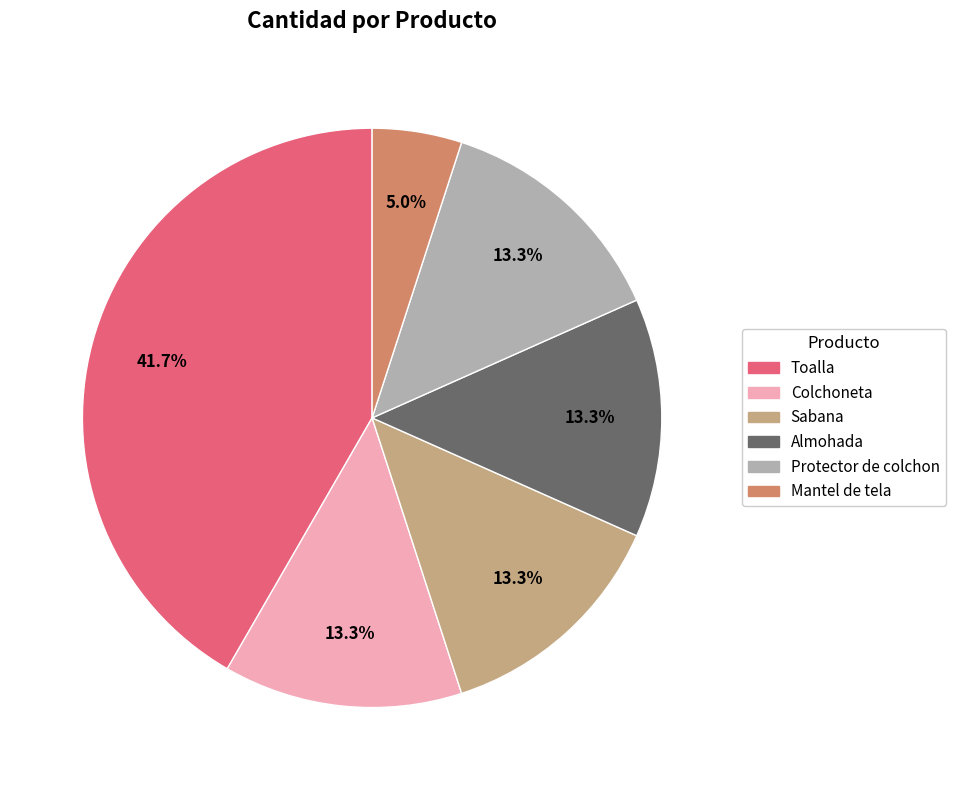

What is the largest slice in the pie chart?

Toalla